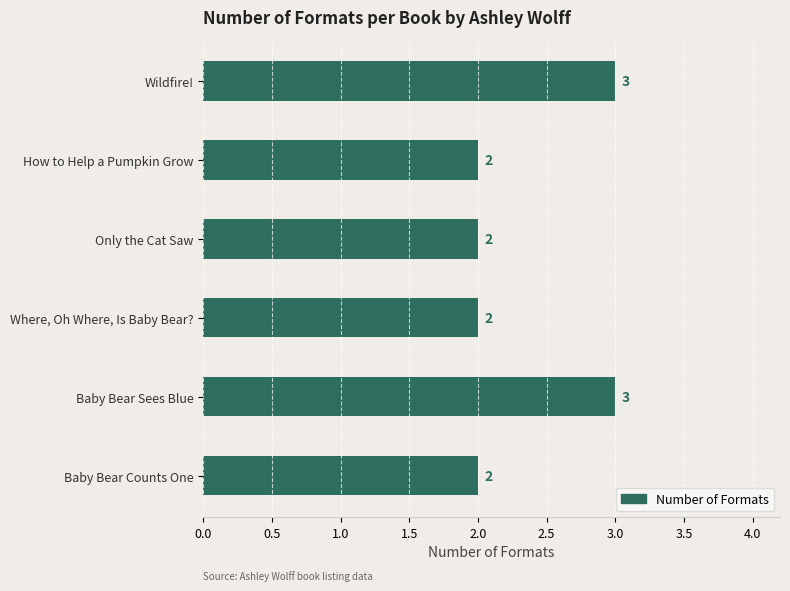

What is the label of the 2nd bar from the top?

How to Help a Pumpkin Grow